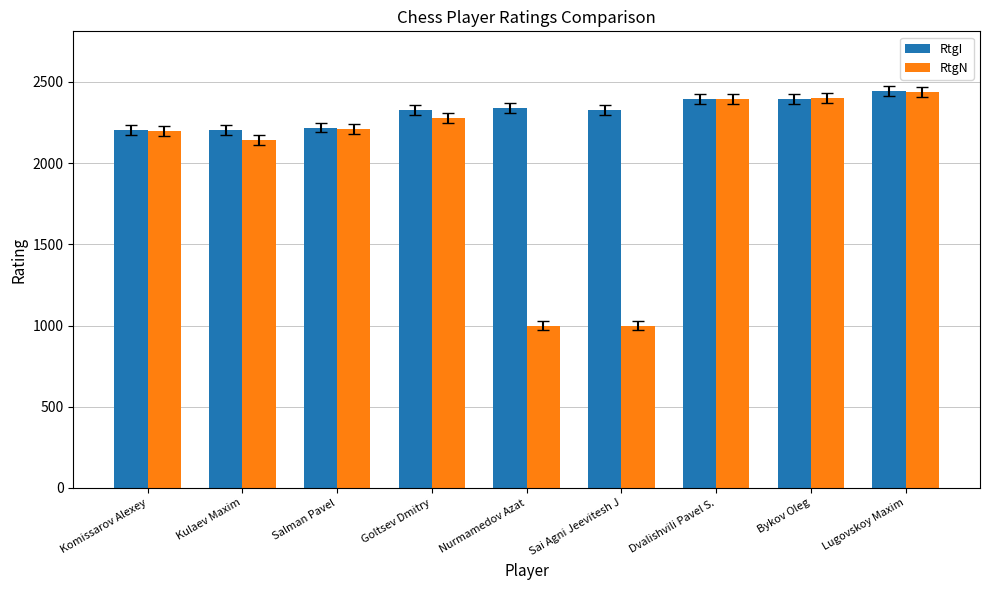

What is the approximate value of RtgI at Goltsev Dmitry?

2327